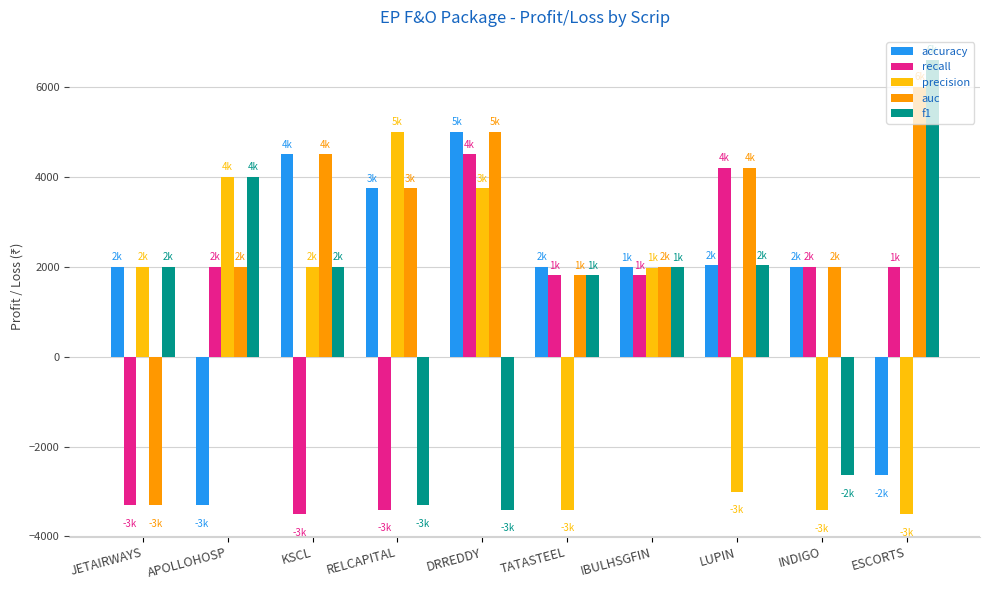

Are the bars grouped side by side (vs. stacked)?

Yes